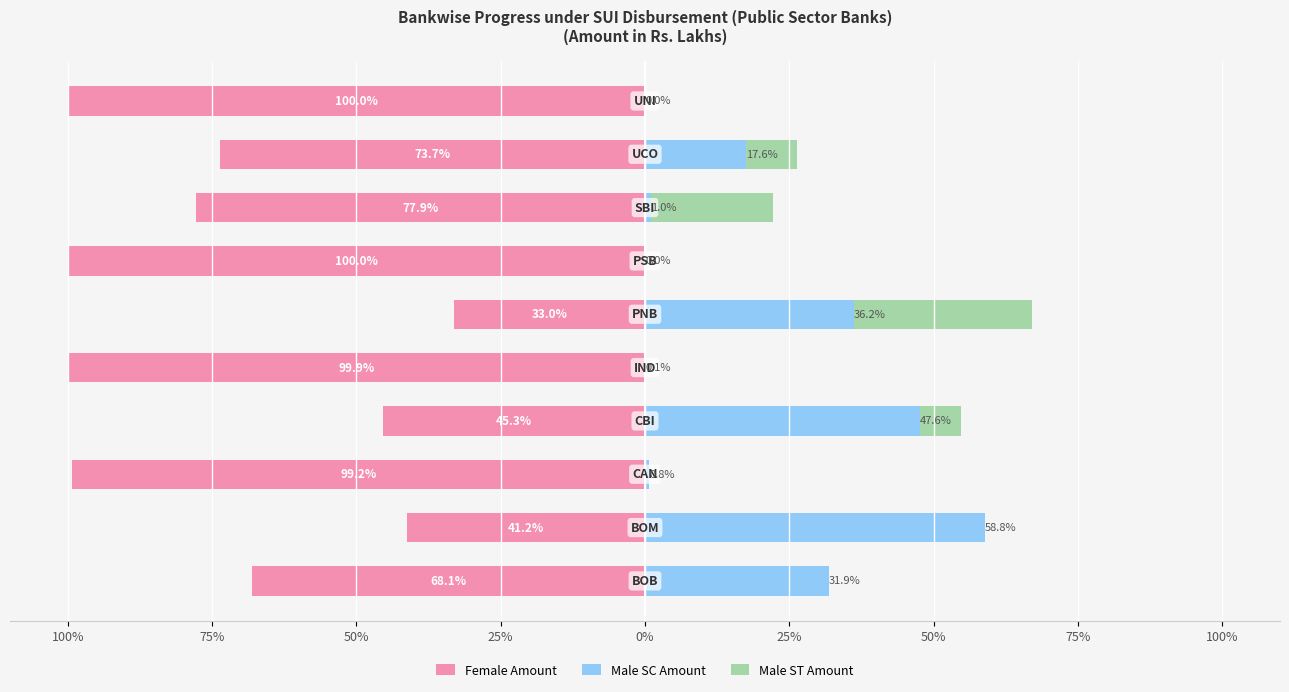

True or false: Male SC Amount has a value of 58.8 at 75%.

True